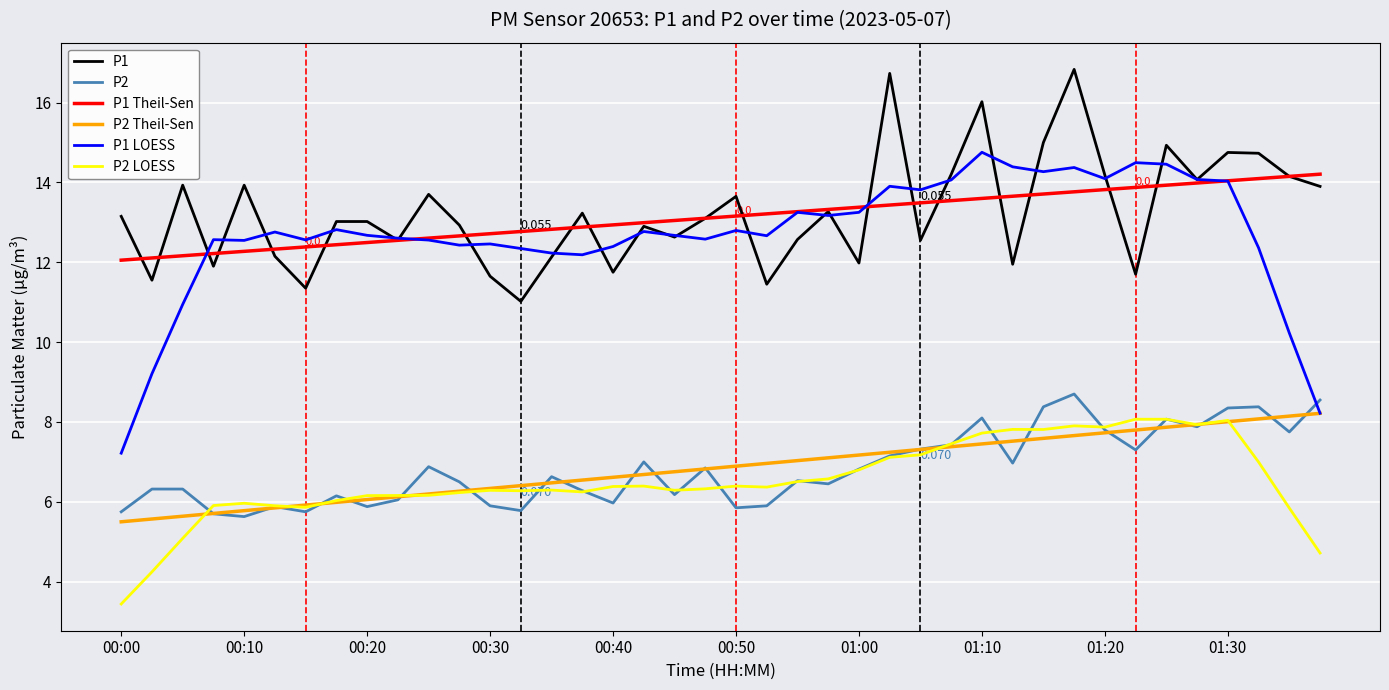

True or false: P1 LOESS and P2 cross at least once.

True